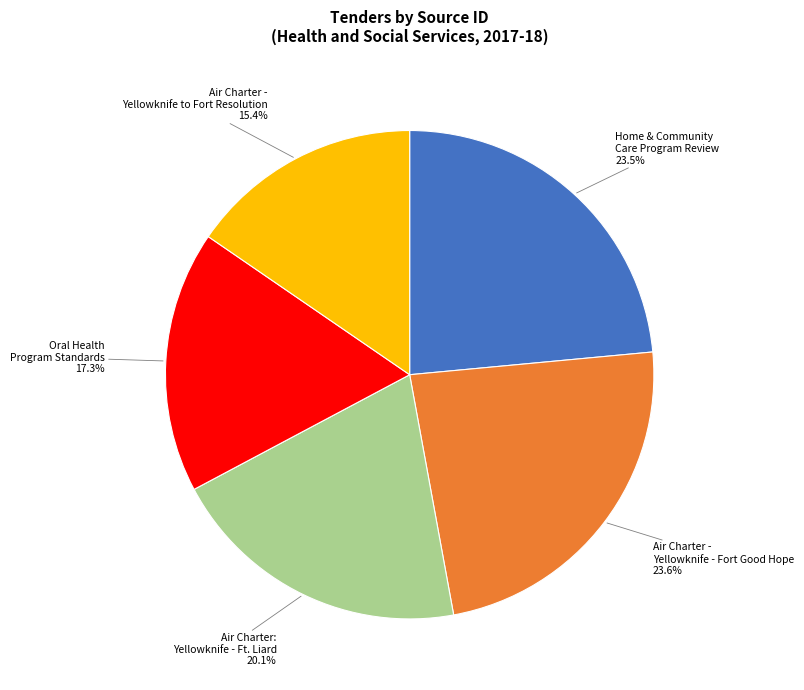

To the nearest percent, what is the difference between the largest and smallest slice percentages?

8%